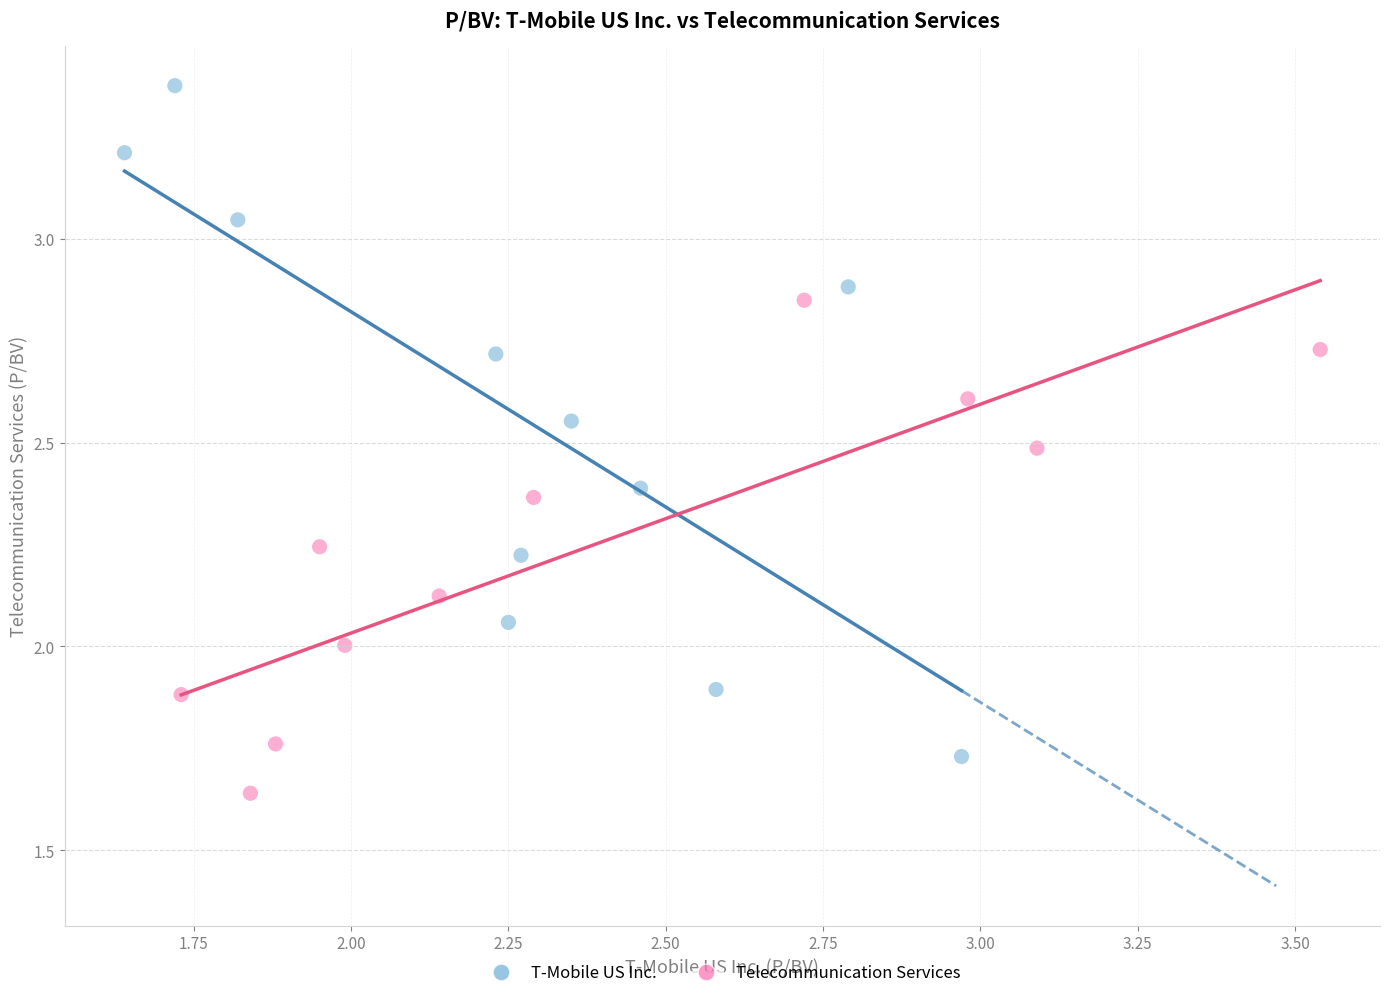

Which series reaches the minimum Y coordinate?

Telecommunication Services